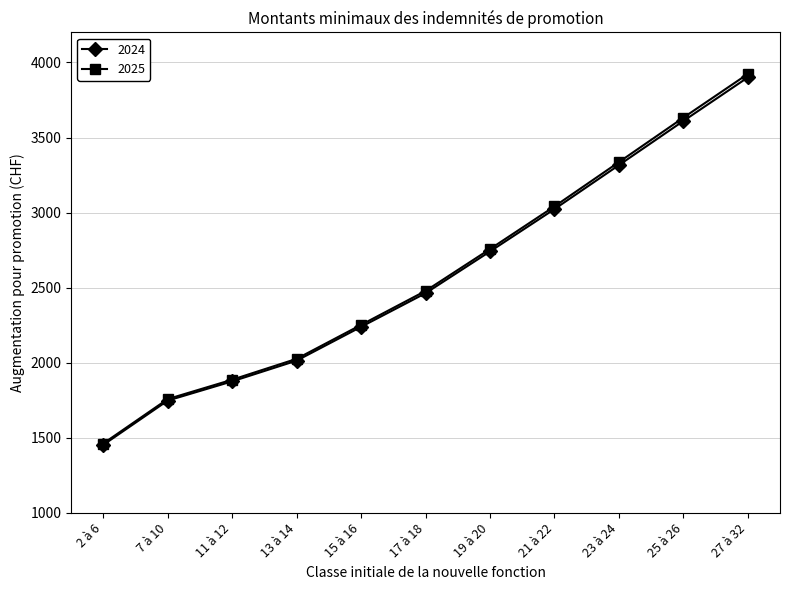

Reading left to right, list all the values displayed in this chart.

2024: 1453	1748	1876	2014	2239	2463	2741	3023	3316	3610	3900
2025: 1462	1758	1887	2026	2252	2478	2757	3041	3336	3632	3923